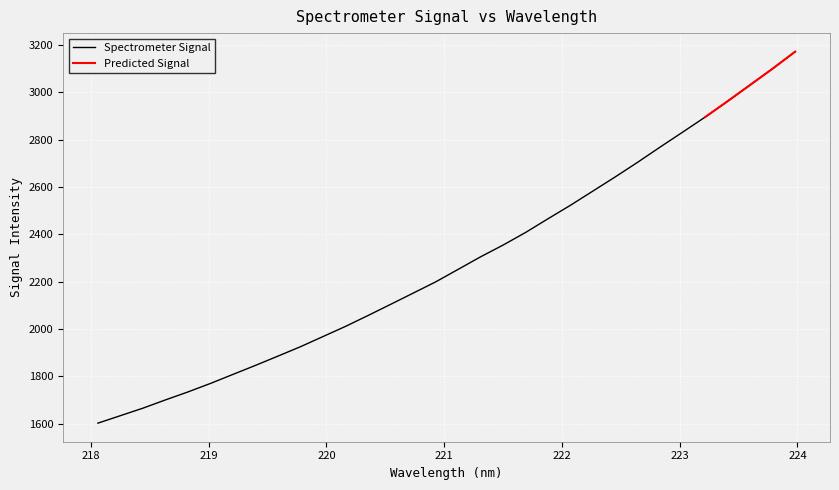

How many values exceed 2251?

16